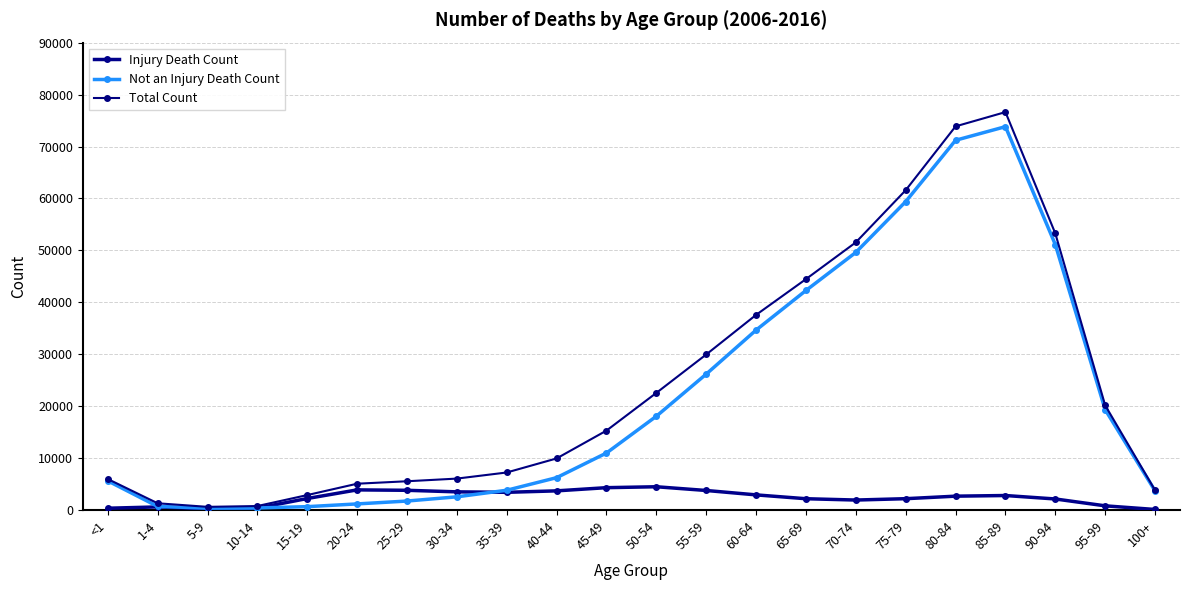

How many data points in Not an Injury Death Count are less than 10987?

11